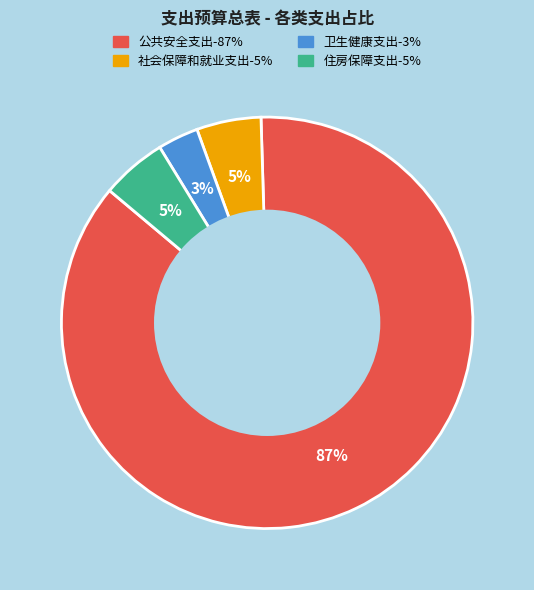

Do 住房保障支出 and 社会保障和就业支出 together represent more than half of the pie?

No